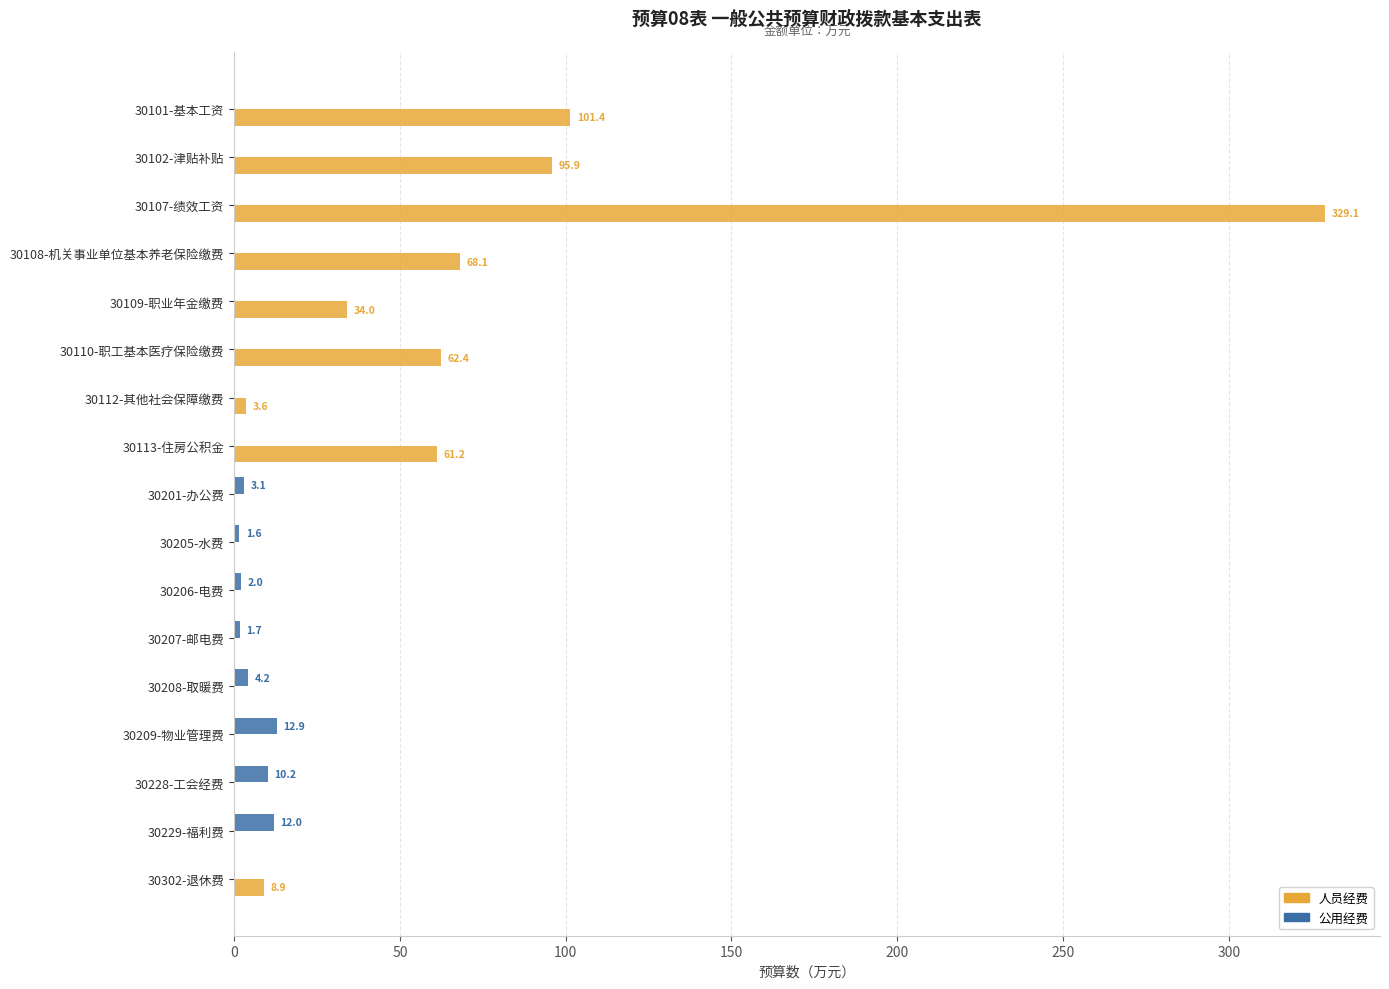

Which series changed the most between 30102-津贴补贴 and 30110-职工基本医疗保险缴费?

人员经费